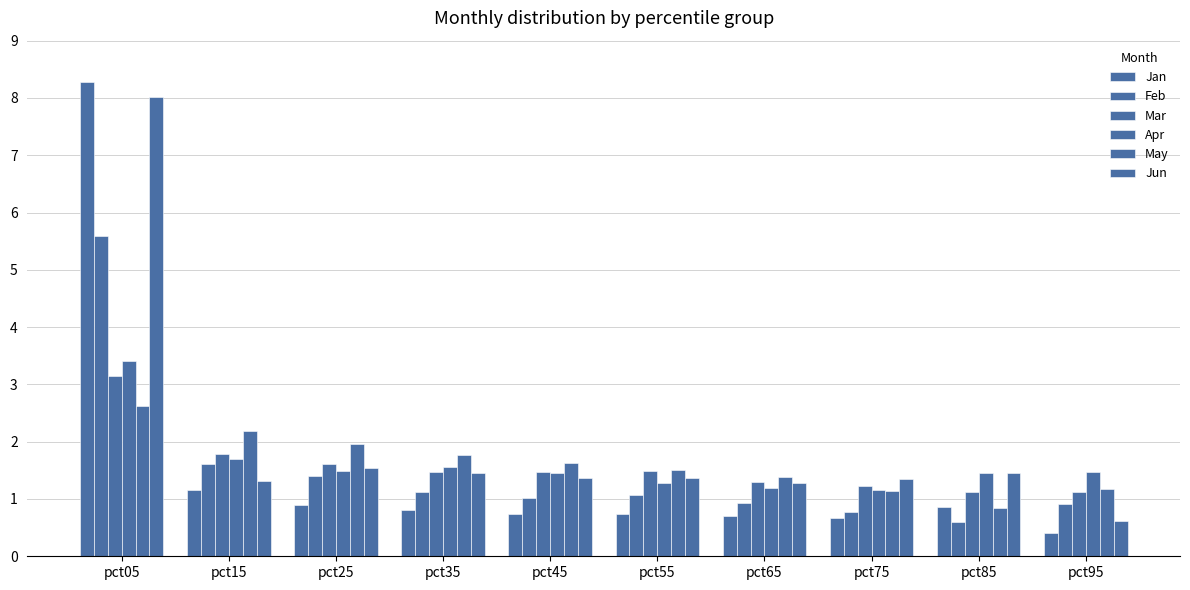

What is the spread (max minus min) of values at pct45?

0.9